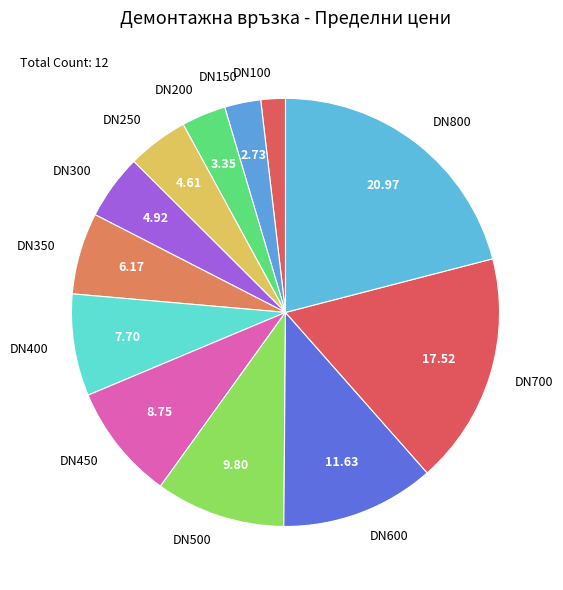

How many slices are in this pie chart?

12